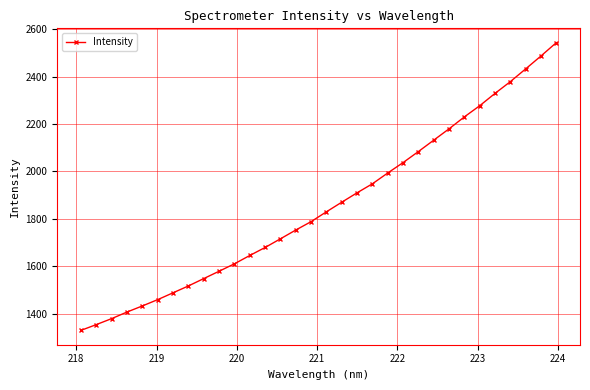

What is the maximum value shown in the chart?

2543.9